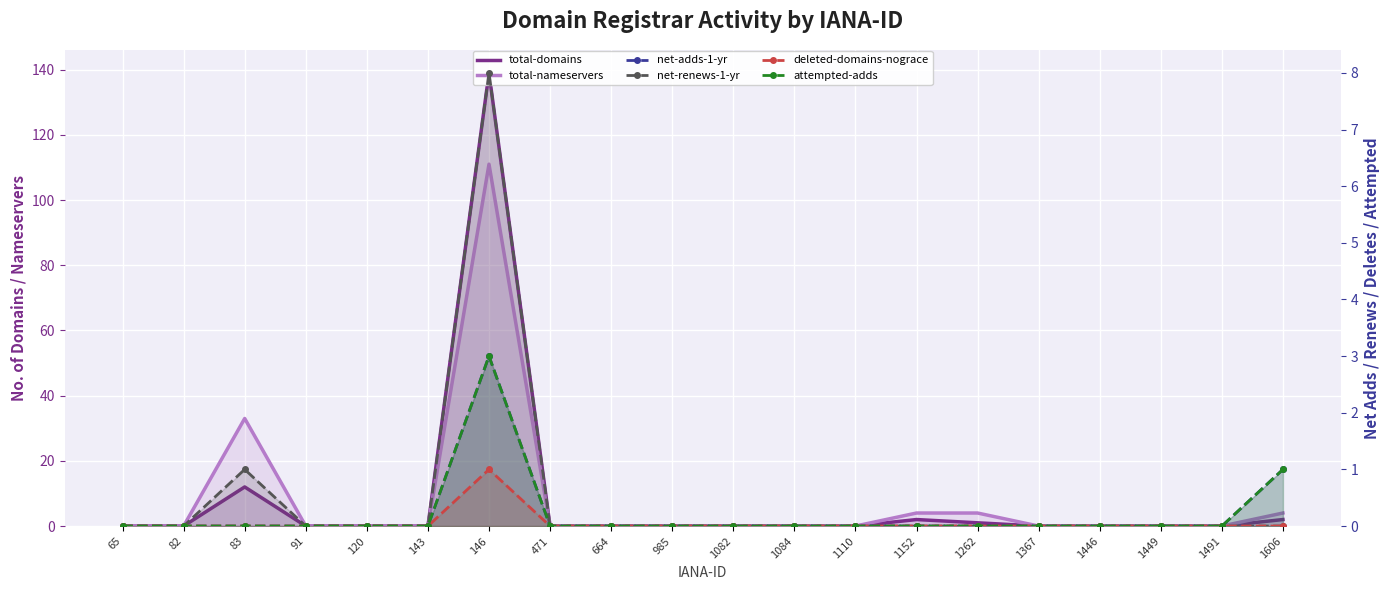

Reading left to right, extract all data points from this chart.

total-domains: 65=0	82=0	83=12	91=0	120=0	143=0	146=139	471=0	664=0	985=0	1082=0	1084=0	1110=0	1152=2	1262=1	1367=0	1446=0	1449=0	1491=0	1606=2
total-nameservers: 65=0	82=0	83=33	91=0	120=0	143=0	146=111	471=0	664=0	985=0	1082=0	1084=0	1110=0	1152=4	1262=4	1367=0	1446=0	1449=0	1491=0	1606=4
net-adds-1-yr: 65=0	82=0	83=0	91=0	120=0	143=0	146=3	471=0	664=0	985=0	1082=0	1084=0	1110=0	1152=0	1262=0	1367=0	1446=0	1449=0	1491=0	1606=1
net-renews-1-yr: 65=0	82=0	83=1	91=0	120=0	143=0	146=8	471=0	664=0	985=0	1082=0	1084=0	1110=0	1152=0	1262=0	1367=0	1446=0	1449=0	1491=0	1606=0
deleted-domains-nograce: 65=0	82=0	83=0	91=0	120=0	143=0	146=1	471=0	664=0	985=0	1082=0	1084=0	1110=0	1152=0	1262=0	1367=0	1446=0	1449=0	1491=0	1606=0
attempted-adds: 65=0	82=0	83=0	91=0	120=0	143=0	146=3	471=0	664=0	985=0	1082=0	1084=0	1110=0	1152=0	1262=0	1367=0	1446=0	1449=0	1491=0	1606=1